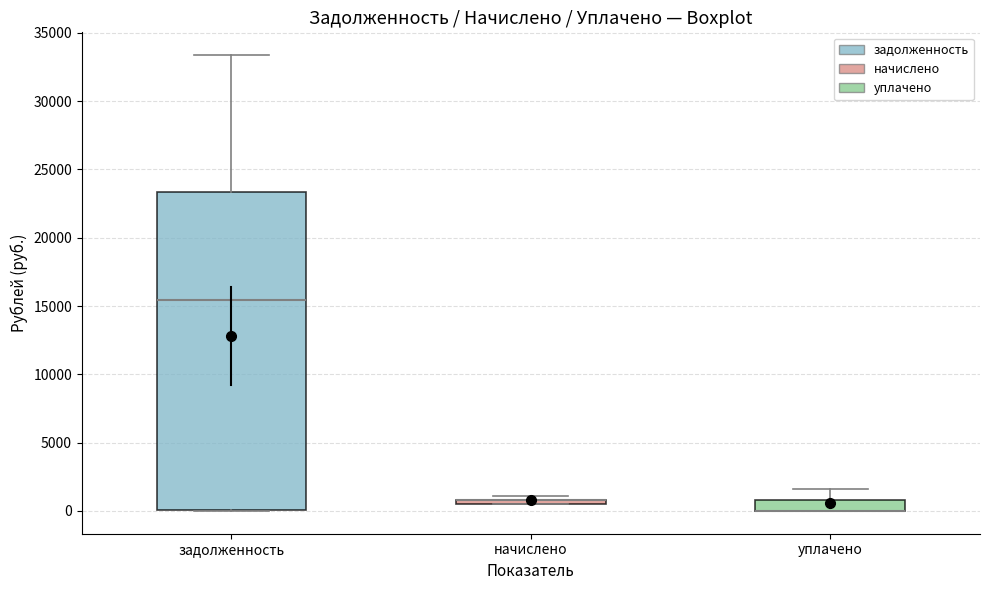

Which box is the tallest, from its lower edge to its upper edge?

задолженность